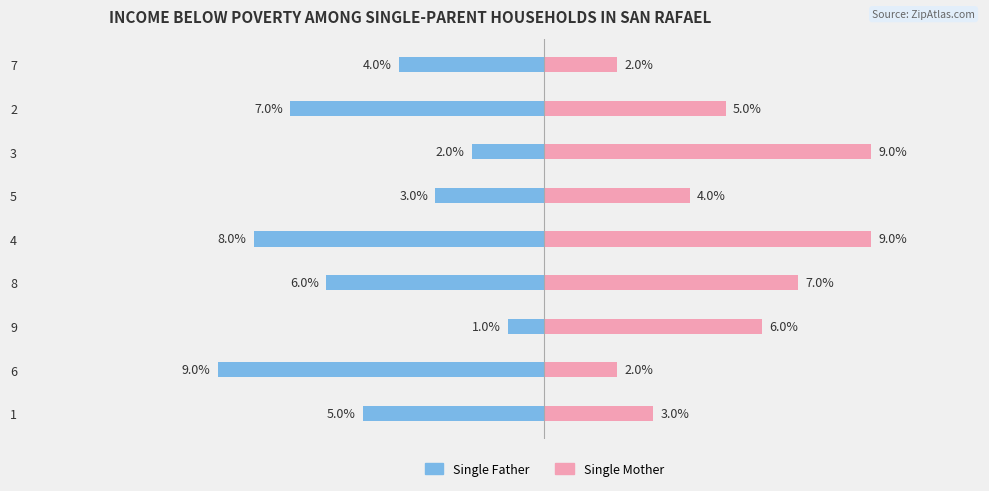

Which series has the largest total across all categories?

Single Mother